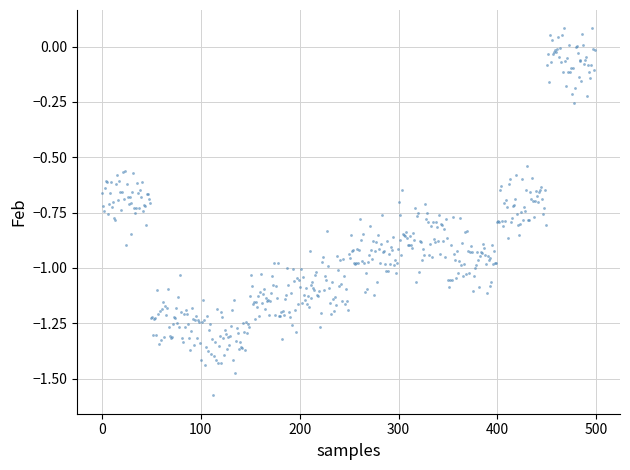

What is the range of Y values (max minus min)?

1.7